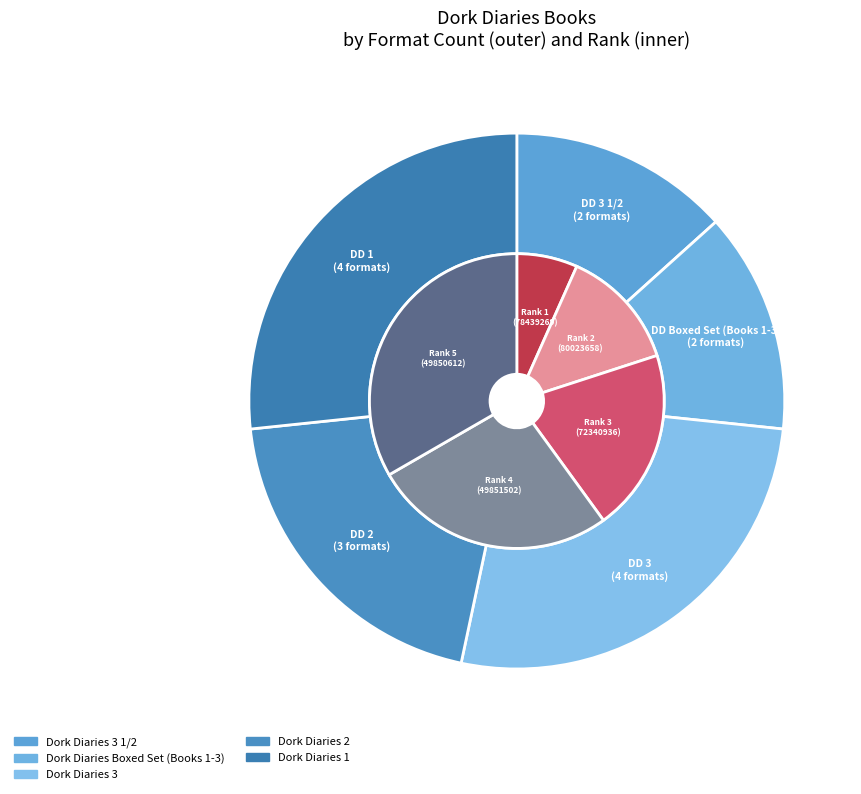

What is the smallest slice in the pie chart?

Dork Diaries 3 1/2